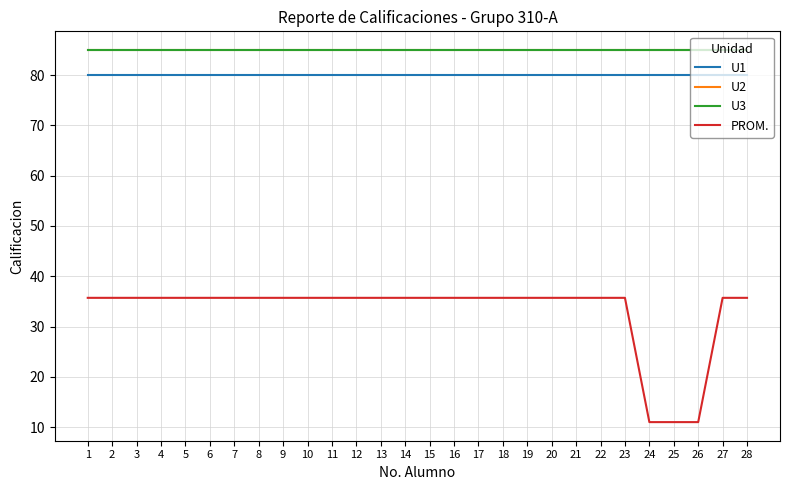

How many lines are shown in the chart?

4